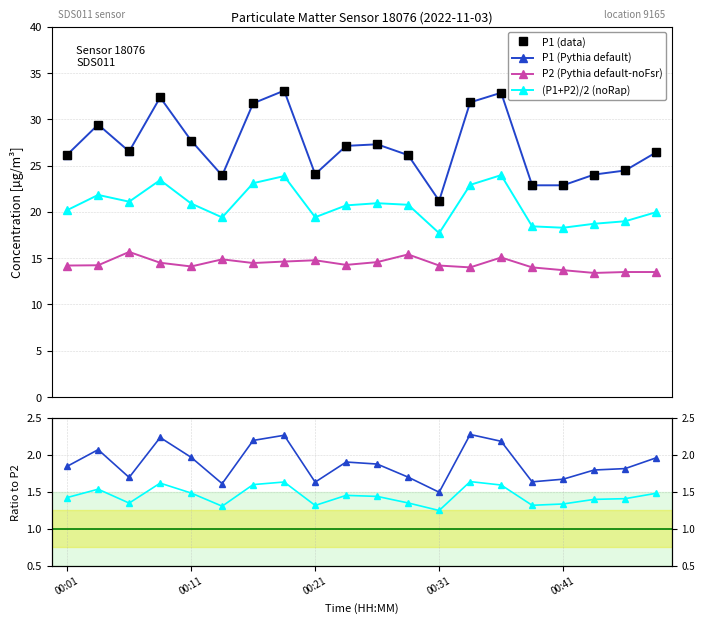

Between 16 and 17, which series saw the biggest shift?

P1 (data)